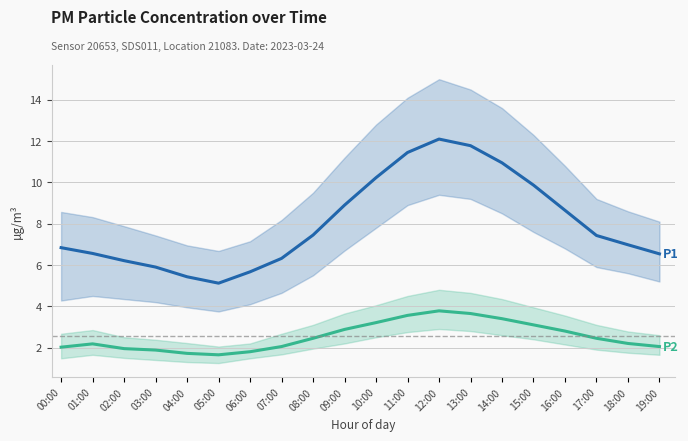

How many distinct data groups are displayed?

2